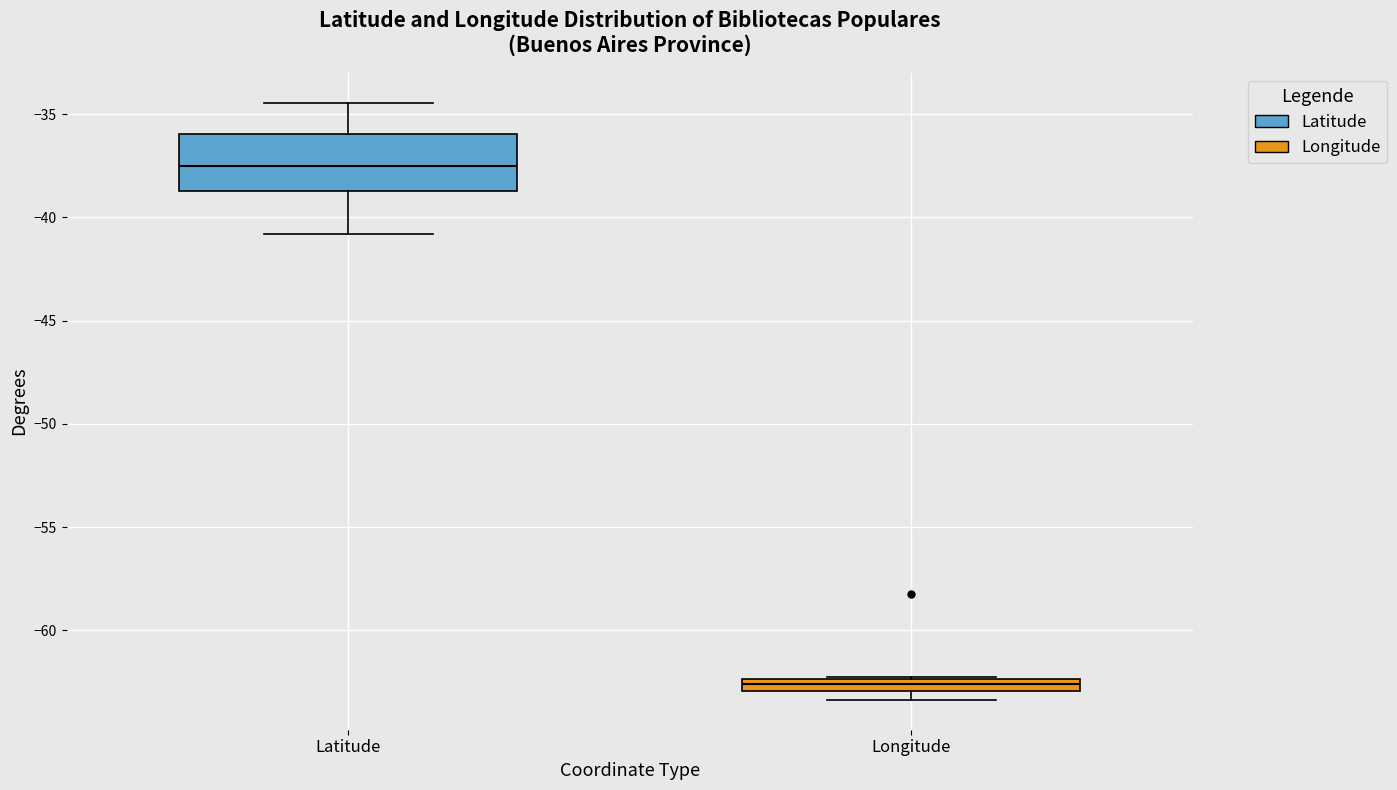

Which box is the tallest, from its lower edge to its upper edge?

Latitude